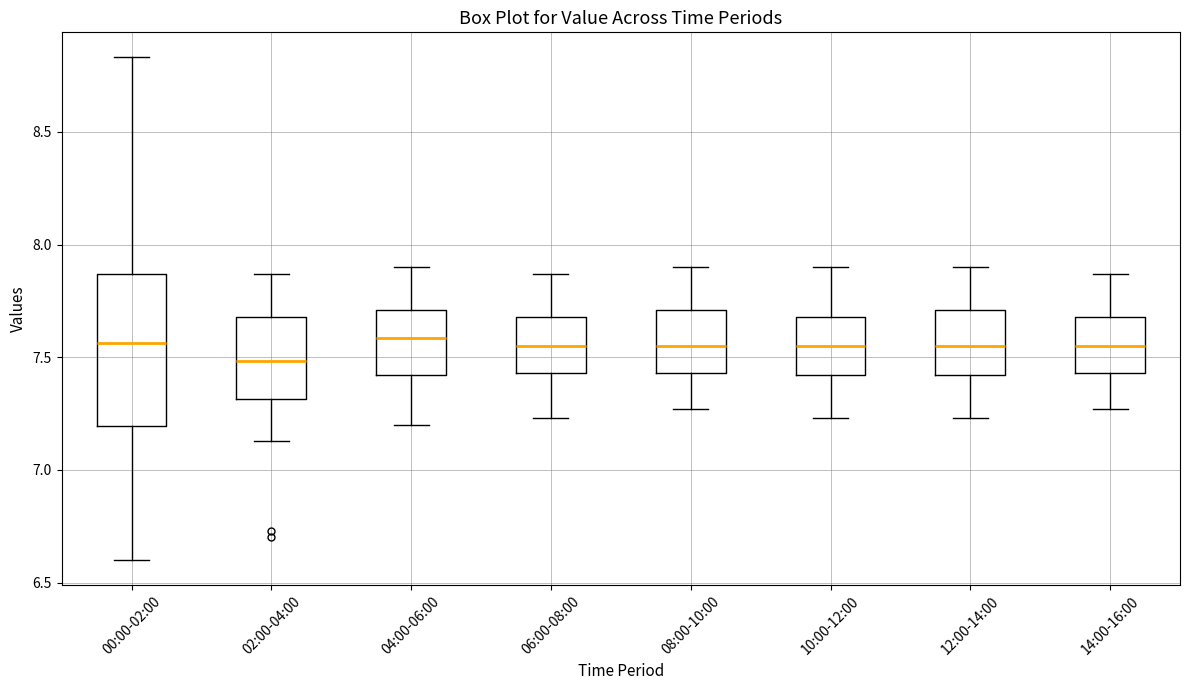

Reading left to right, read every box against the y-axis: the position of its median line, the range the box covers, and the ends of its whiskers. The values are not printed on the chart, so give them approximately, as read against the axis.

00:00-02:00: median 7.55, box 7.20 to 7.85, whiskers 6.60 to 8.85
02:00-04:00: median 7.50, box 7.30 to 7.70, whiskers 7.15 to 7.85
04:00-06:00: median 7.60, box 7.40 to 7.70, whiskers 7.20 to 7.90
06:00-08:00: median 7.55, box 7.45 to 7.70, whiskers 7.25 to 7.85
08:00-10:00: median 7.55, box 7.45 to 7.70, whiskers 7.25 to 7.90
10:00-12:00: median 7.55, box 7.40 to 7.70, whiskers 7.25 to 7.90
12:00-14:00: median 7.55, box 7.40 to 7.70, whiskers 7.25 to 7.90
14:00-16:00: median 7.55, box 7.45 to 7.70, whiskers 7.25 to 7.85